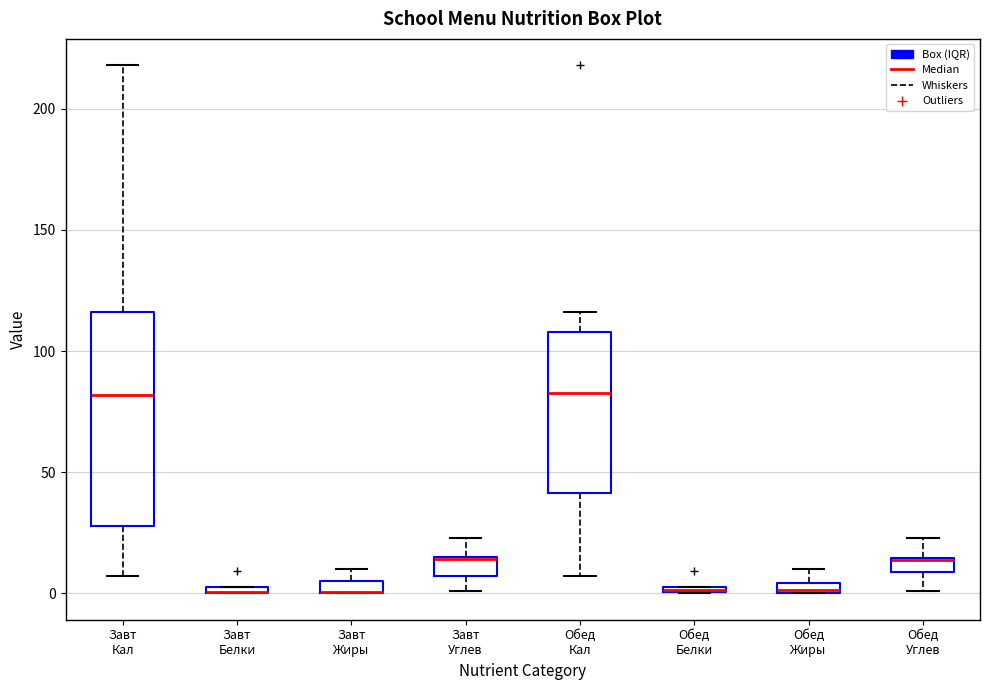

Where is the lower edge of the box for Завт Кал on the y-axis? The values are not printed on the chart, so give them approximately, as read against the axis.

30